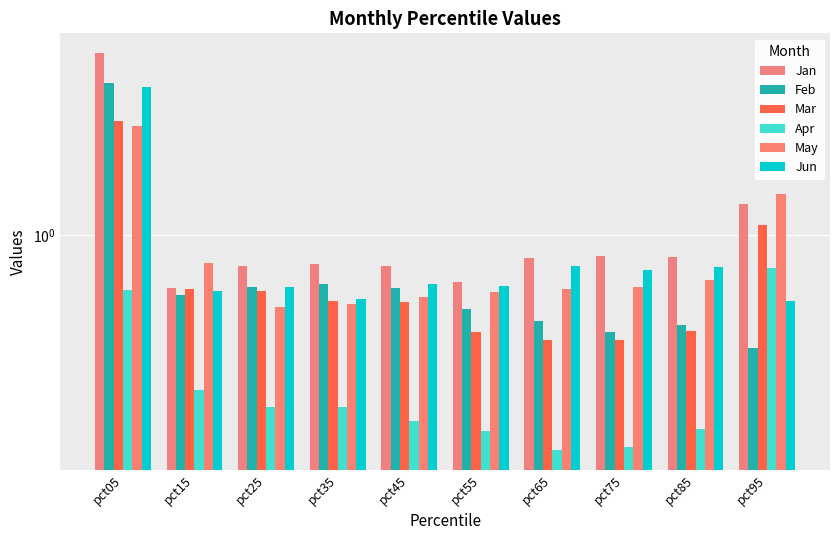

How many groups of bars are there?

10